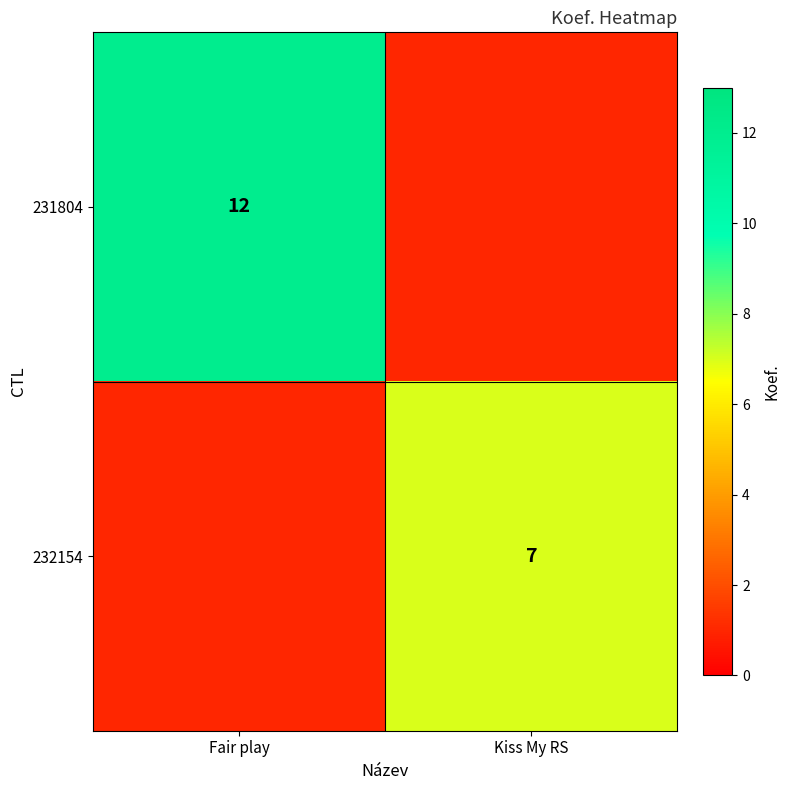

Is the value of 231804 at Fair play greater than the value of 232154 at Kiss My RS?

Yes